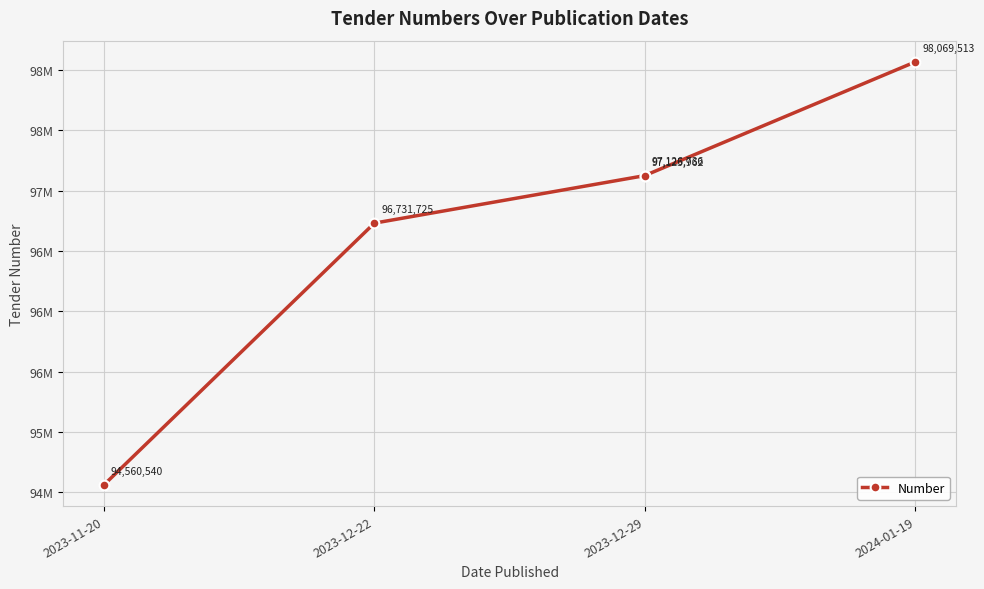

How many values are below 97125962?

2